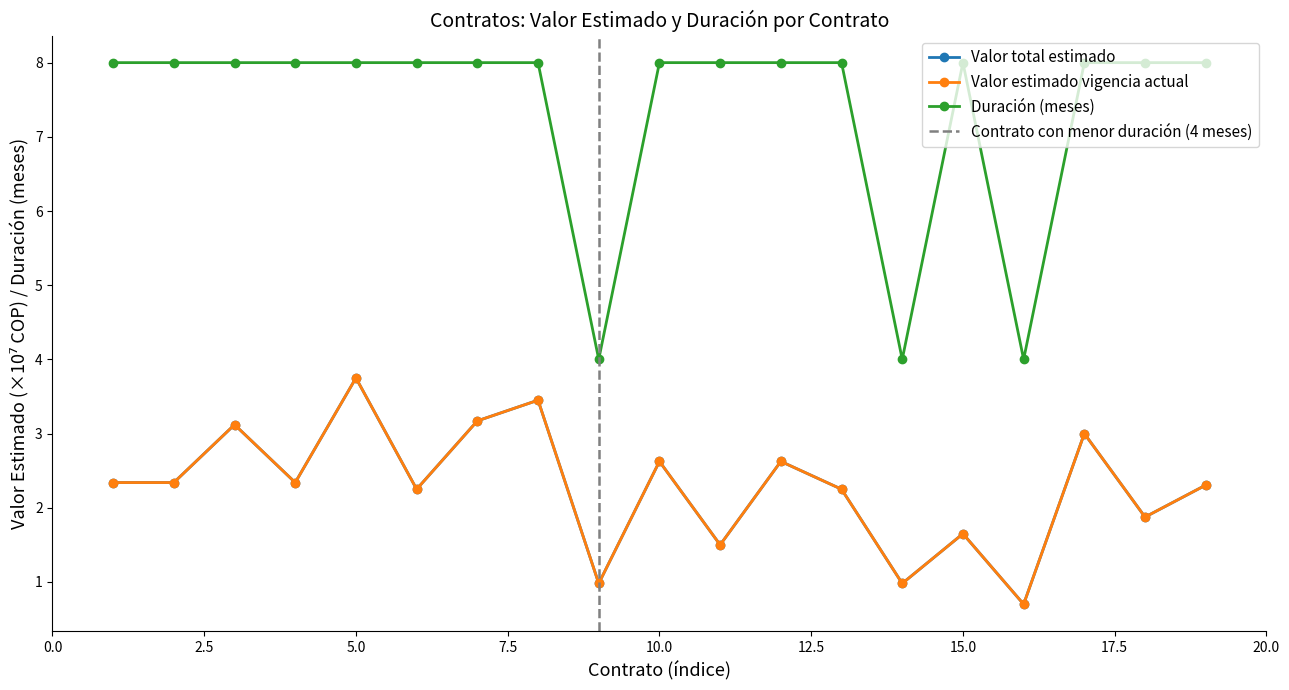

What is the value of the Duración (meses) point at the 17th from the left?

8.0